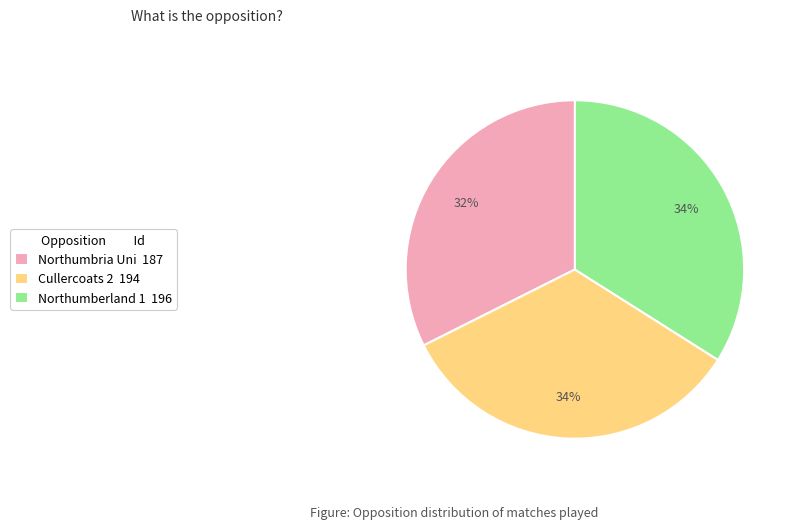

The Cullercoats 2 slice represents 48% of the pie. True or false?

False